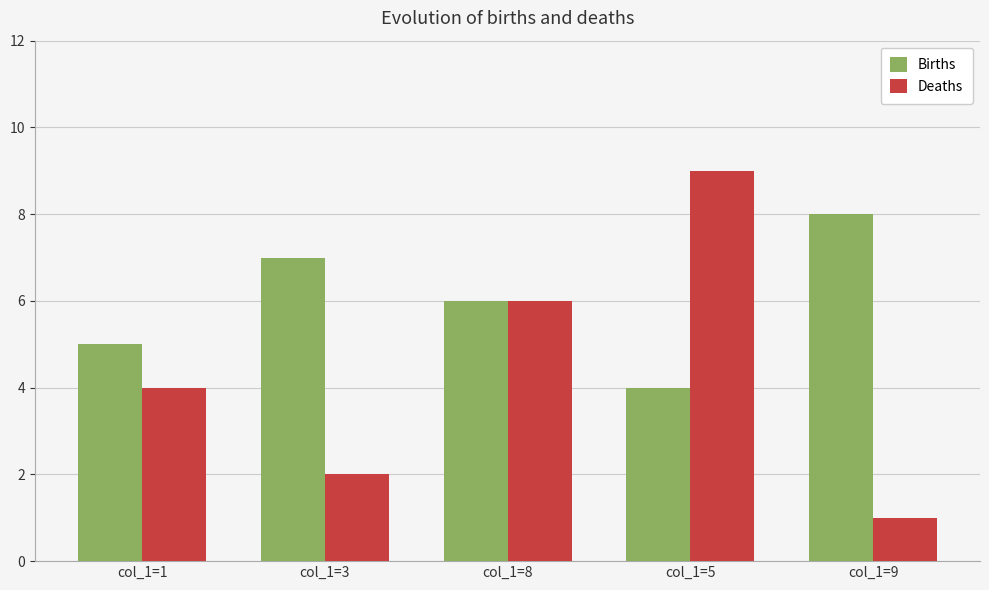

Which series has the largest range (max minus min)?

Deaths